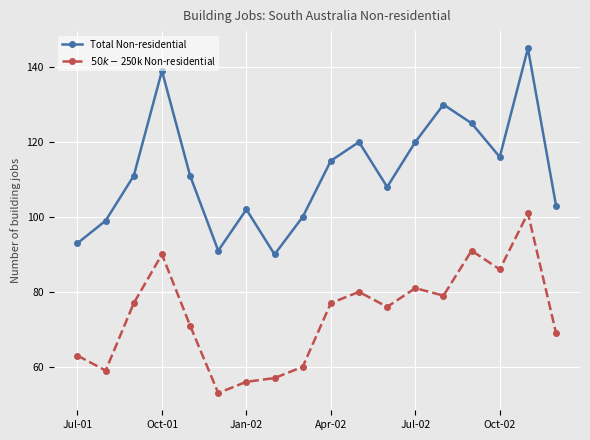

What is the difference between the maximum and minimum values in the Total Non-residential series?

55